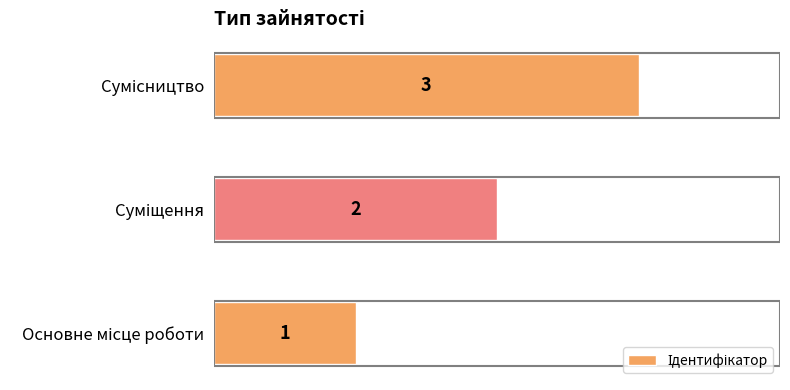

How many values are between 1 and 3?

3